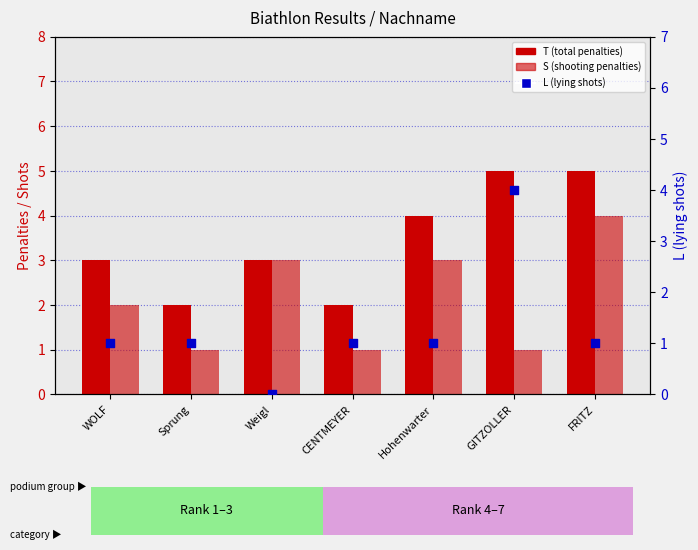

At which category is the sum across all series the highest?

GITZOLLER